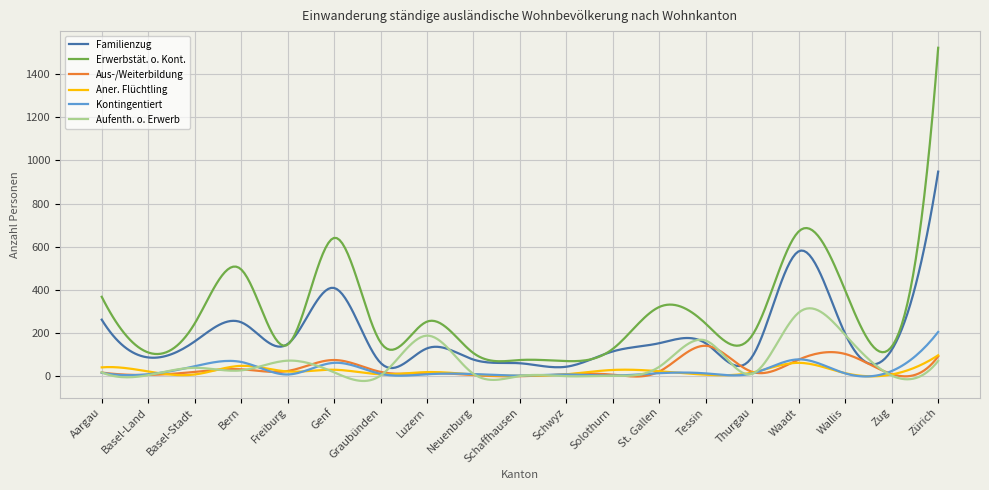

In Aus-/Weiterbildung, how many points are lower than both neighbors (excluding endpoints)?

7